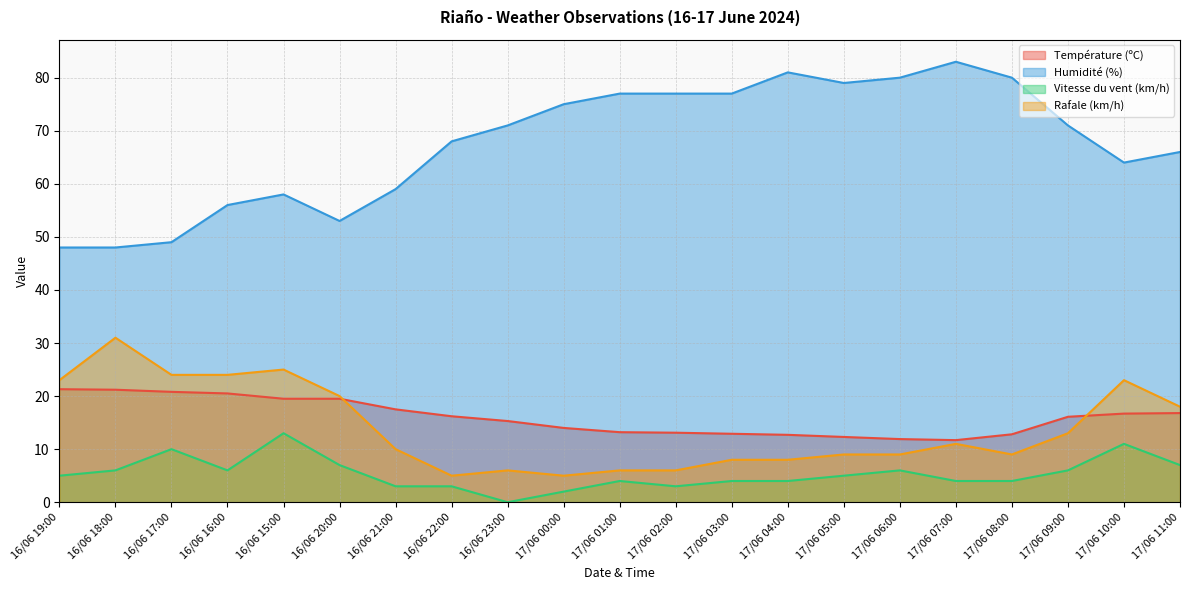

What is the sum of the Température (ºC) values at 16/06 16:00 and 17/06 02:00?

33.6